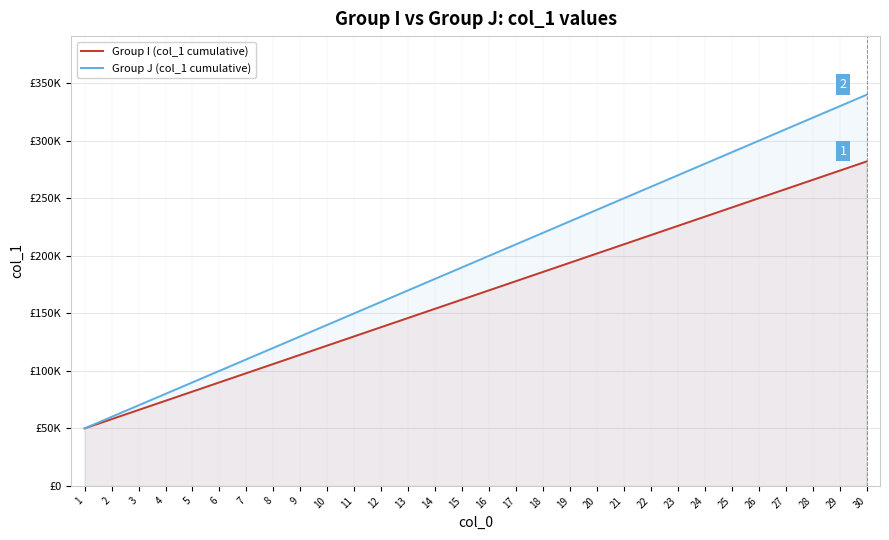

What value does the Group J (col_1 cumulative) series have at 13, to the nearest 100?

170000